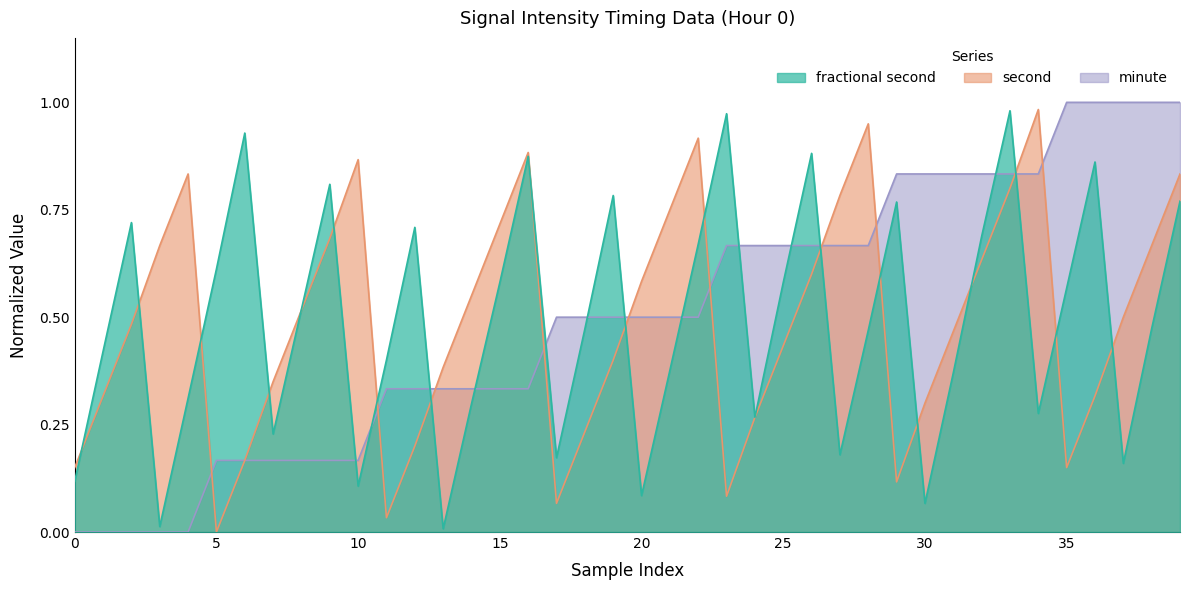

True or false: minute has more than 2 interior local peaks.

False